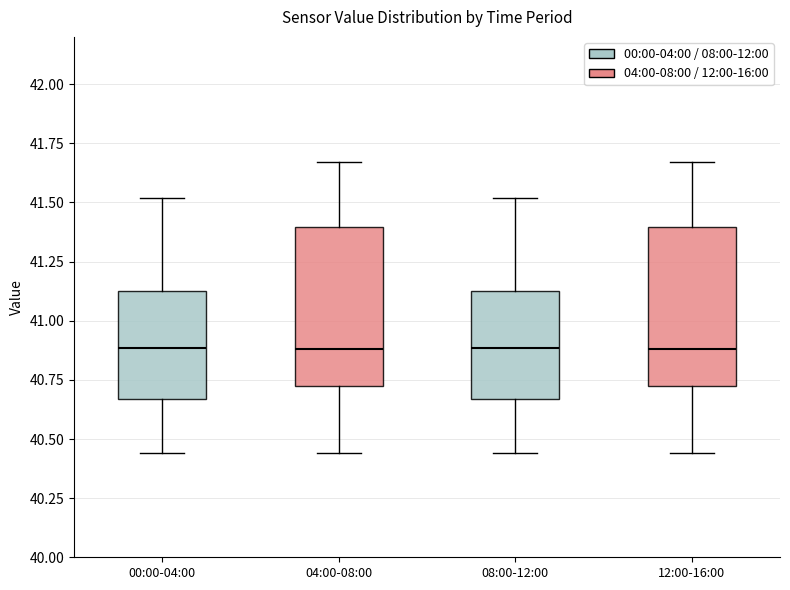

Reading left to right, transcribe this box plot: for each box, give where its median line is, the range the box spans, and where its two whiskers end, as read against the y-axis. The values are not printed on the chart, so give them approximately, as read against the axis.

00:00-04:00: median 40.90, box 40.65 to 41.15, whiskers 40.45 to 41.50
04:00-08:00: median 40.90, box 40.75 to 41.40, whiskers 40.45 to 41.65
08:00-12:00: median 40.90, box 40.65 to 41.15, whiskers 40.45 to 41.50
12:00-16:00: median 40.90, box 40.75 to 41.40, whiskers 40.45 to 41.65